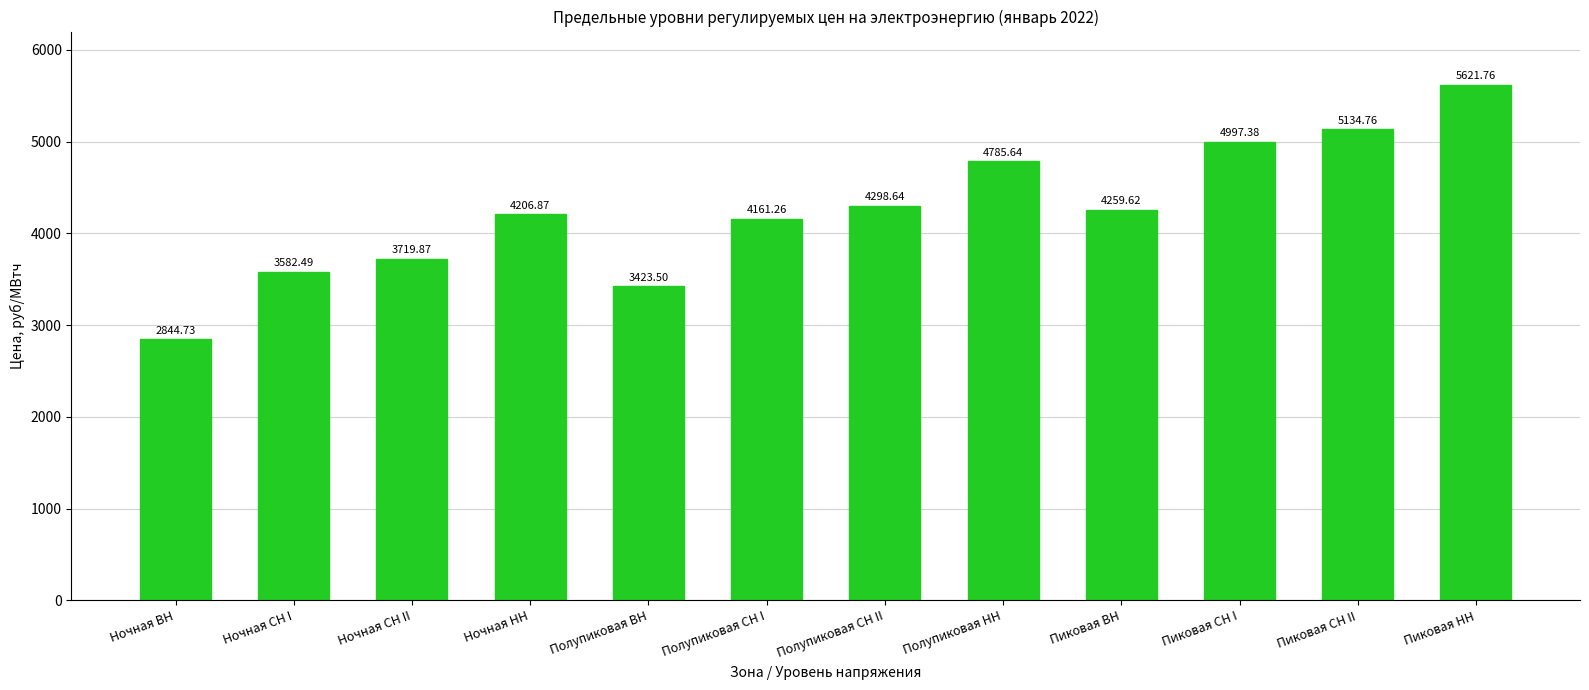

Rank the categories by value from highest to lowest.

Пиковая НН, Пиковая СН II, Пиковая СН I, Полупиковая НН, Полупиковая СН II, Пиковая ВН, Ночная НН, Полупиковая СН I, Ночная СН II, Ночная СН I, Полупиковая ВН, Ночная ВН